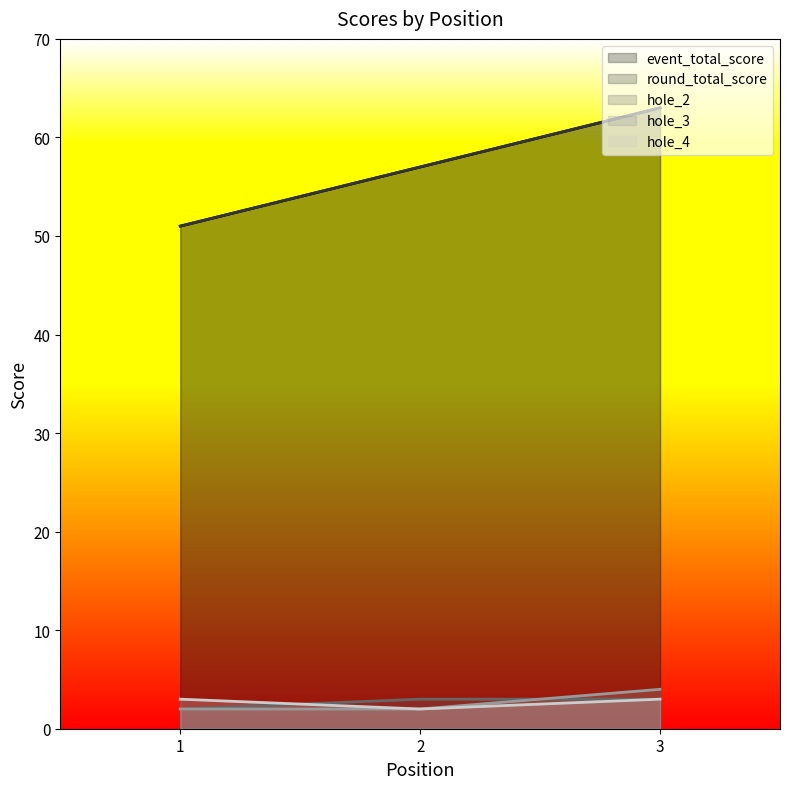

What is the lowest value of the hole_2 series?

2